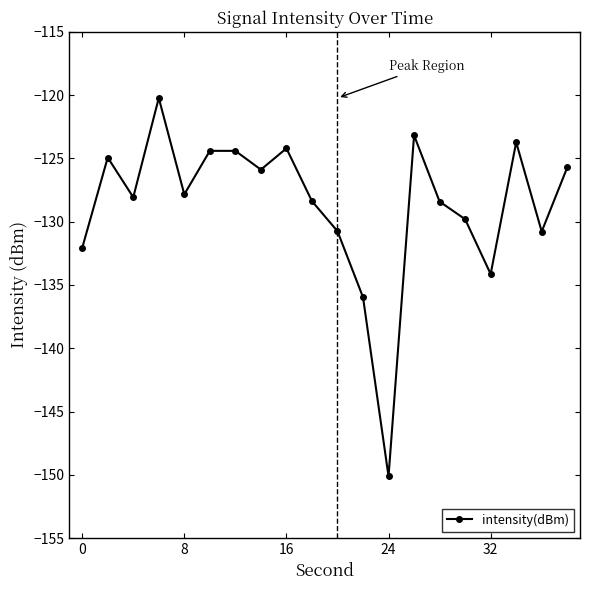

What is the minimum value shown in the chart?

-150.1